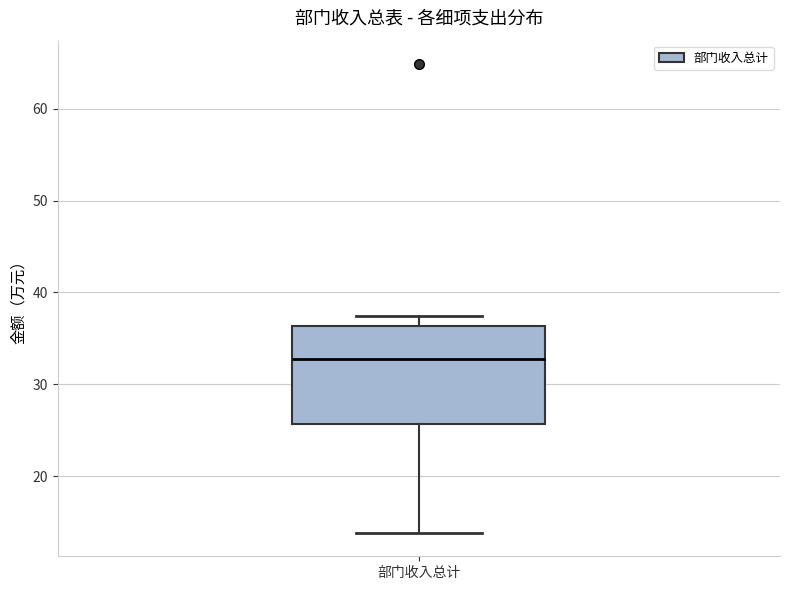

Read this box plot against the y-axis: the position of the median line, the range covered by the box, and the ends of both whiskers. The values are not printed on the chart, so give them approximately, as read against the axis.

median 33, box 26 to 36, whiskers 14 to 37